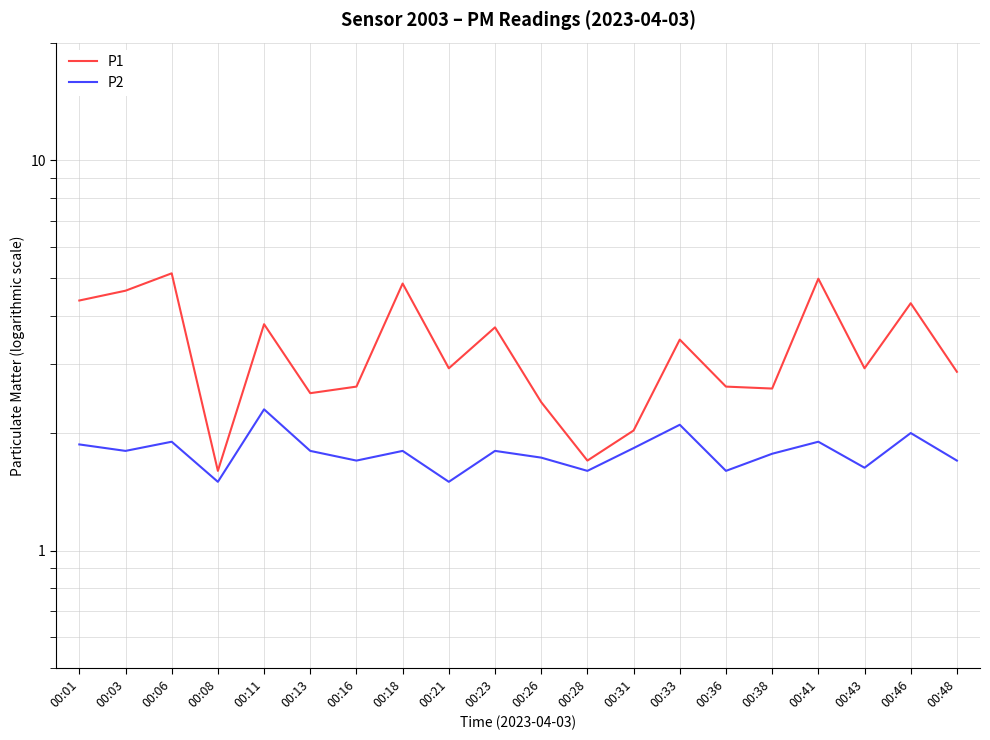

Between 00:13 and 00:36, which is larger?

00:36